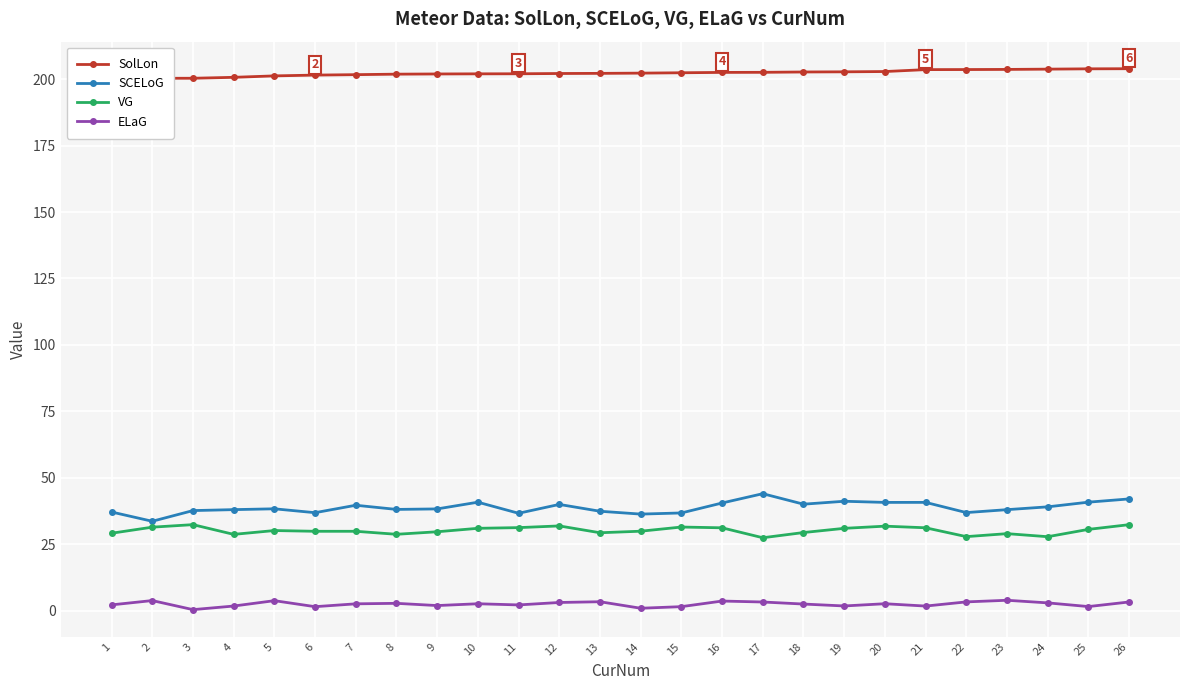

What is the value of the SCELoG point at the 21st from the left?

40.7